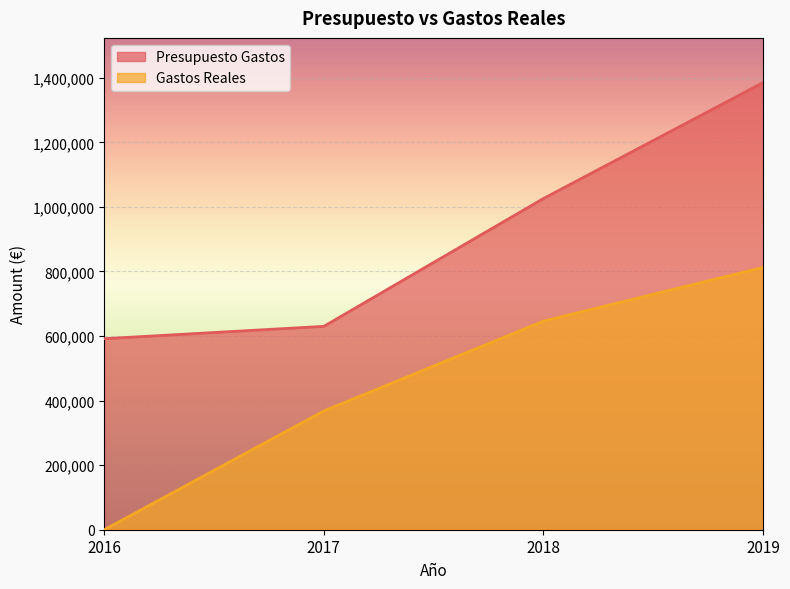

Which series has the largest range (max minus min)?

Gastos Reales